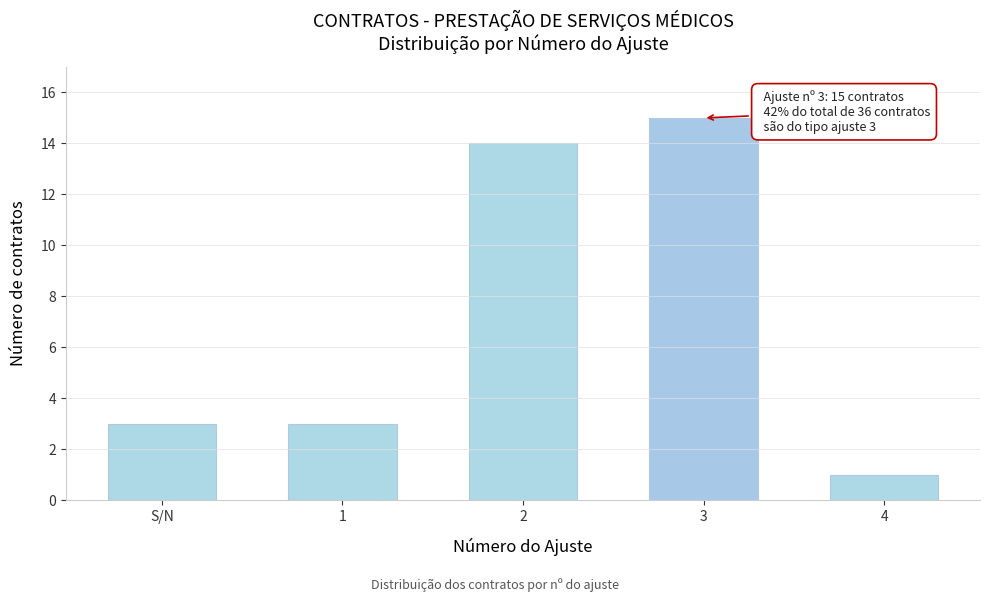

Reading left to right, list all the values displayed in this chart.

S/N=3	1=3	2=14	3=15	4=1